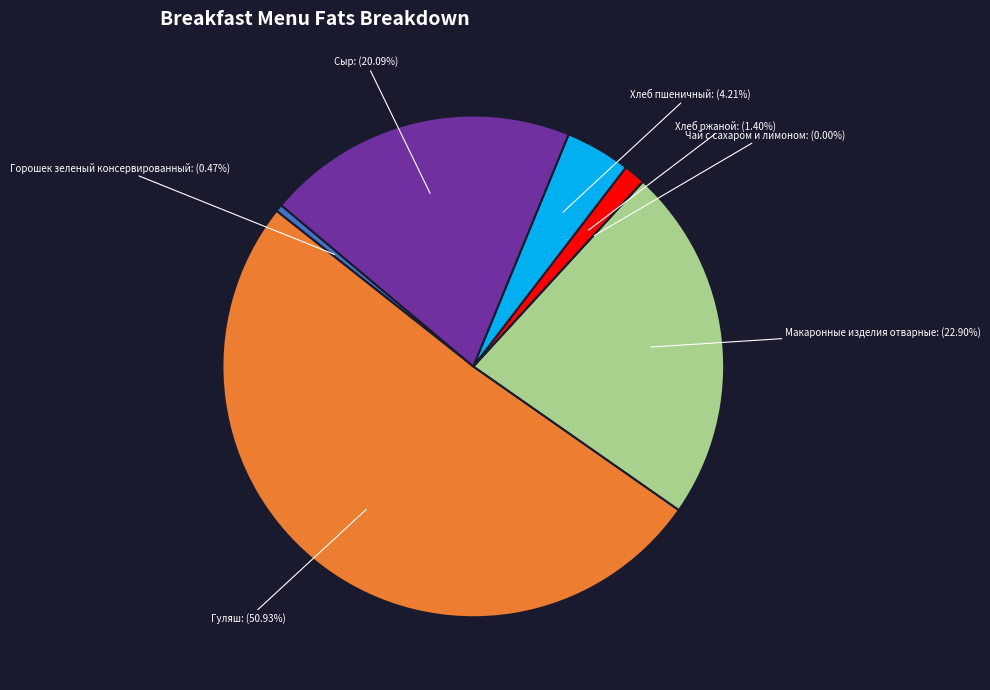

Is the sum of Горошек зеленый консервированный and Макаронные изделия отварные greater than half?

No